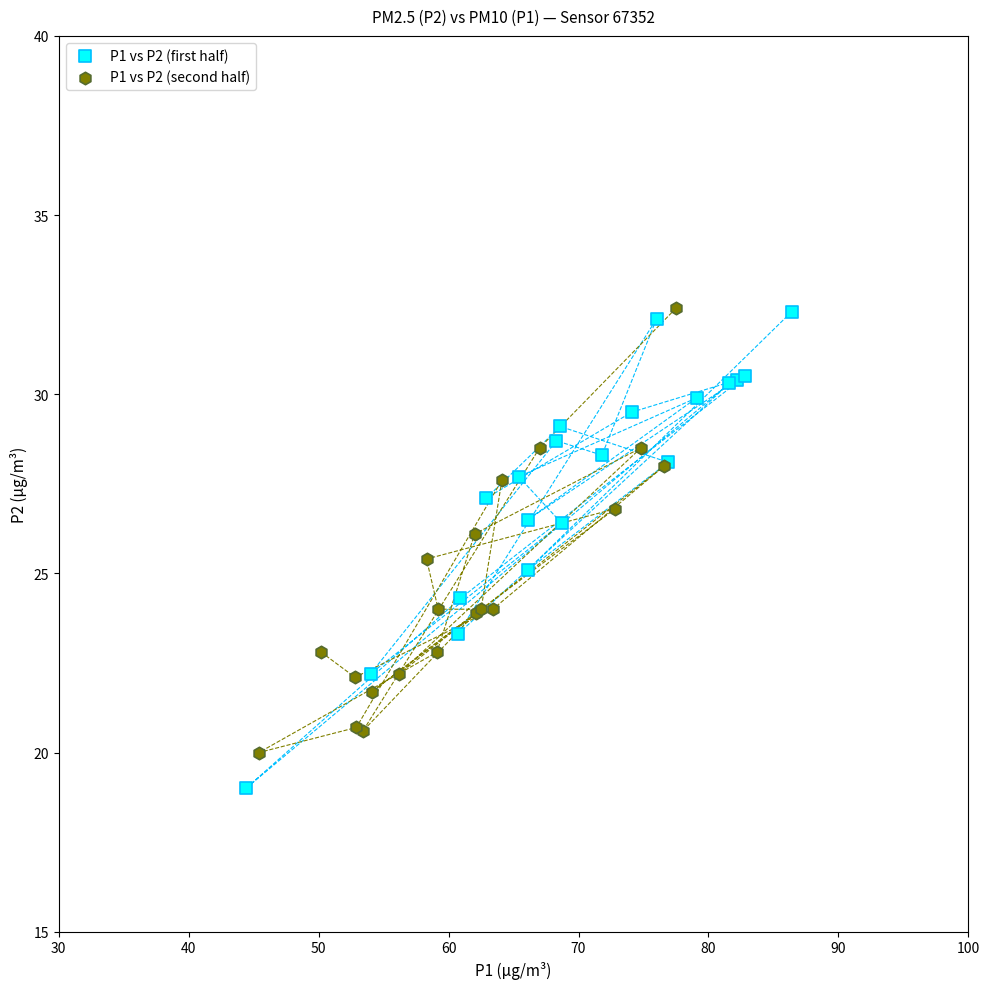

Which series contains the lowest Y value?

P1 vs P2 (first half)